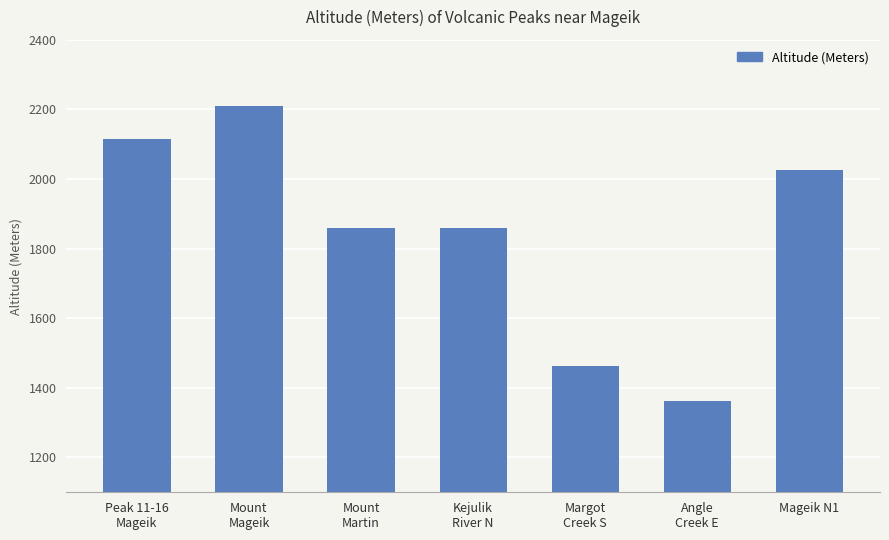

How many series are shown in this chart?

1